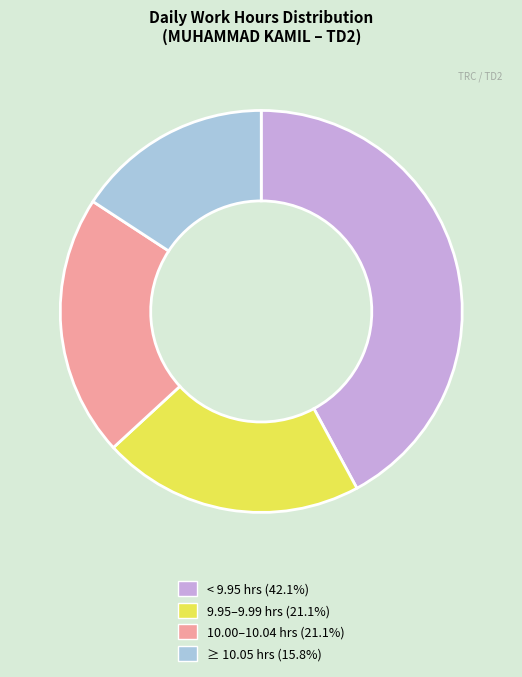

Is there any slice that represents more than half of the pie?

No